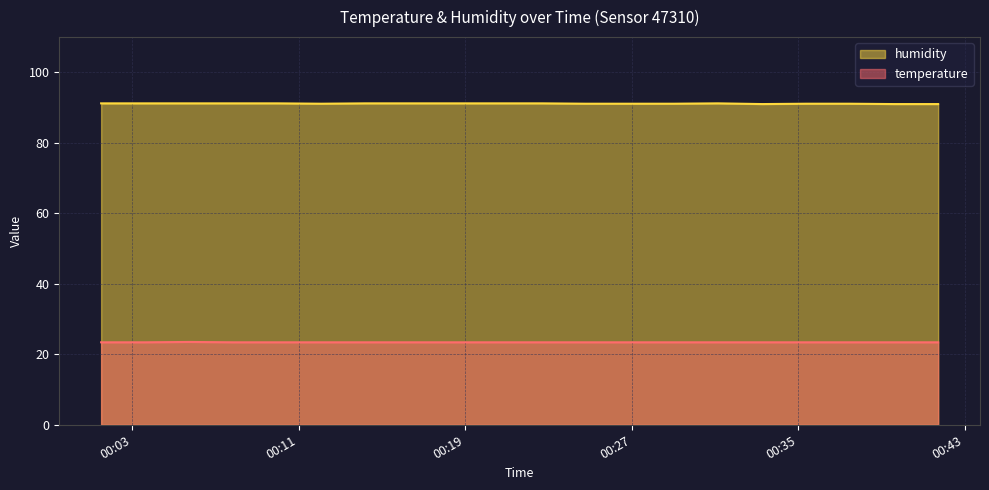

What is the value of the humidity point at the 11th from the left?

91.2